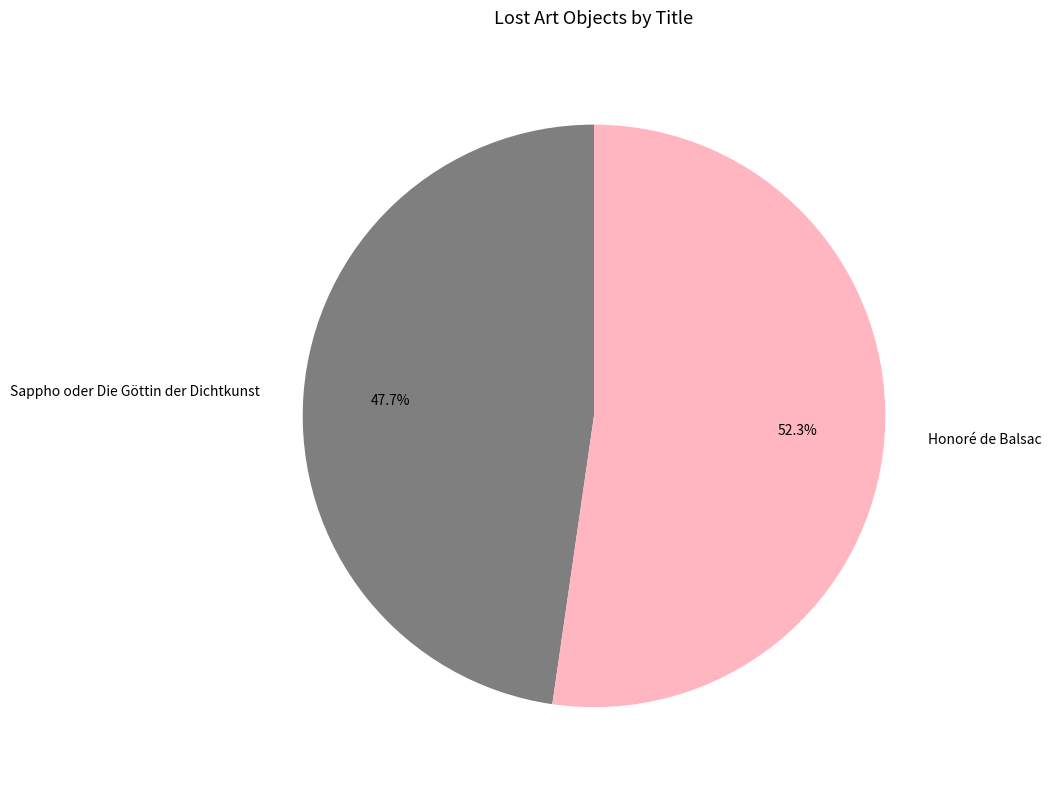

To the nearest percent, what is the difference between the Honoré de Balsac and Sappho oder Die Göttin der Dichtkunst slice percentages?

5%